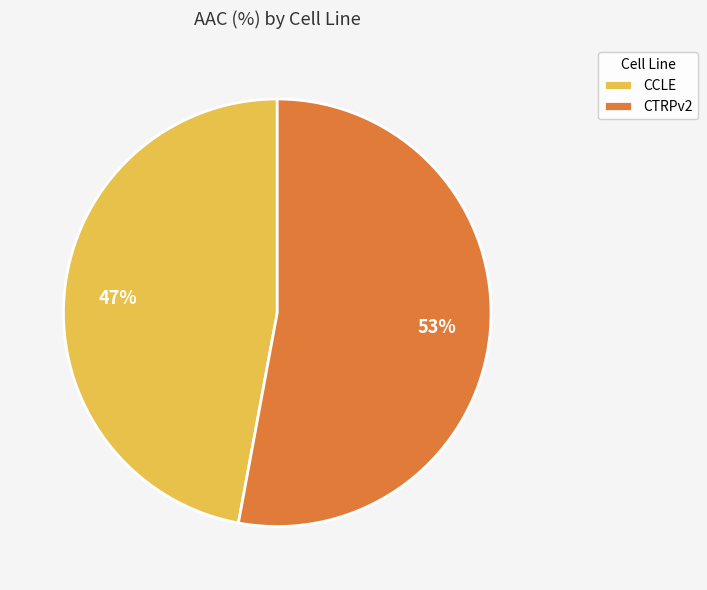

True or false: CCLE accounts for 47% of the total.

True